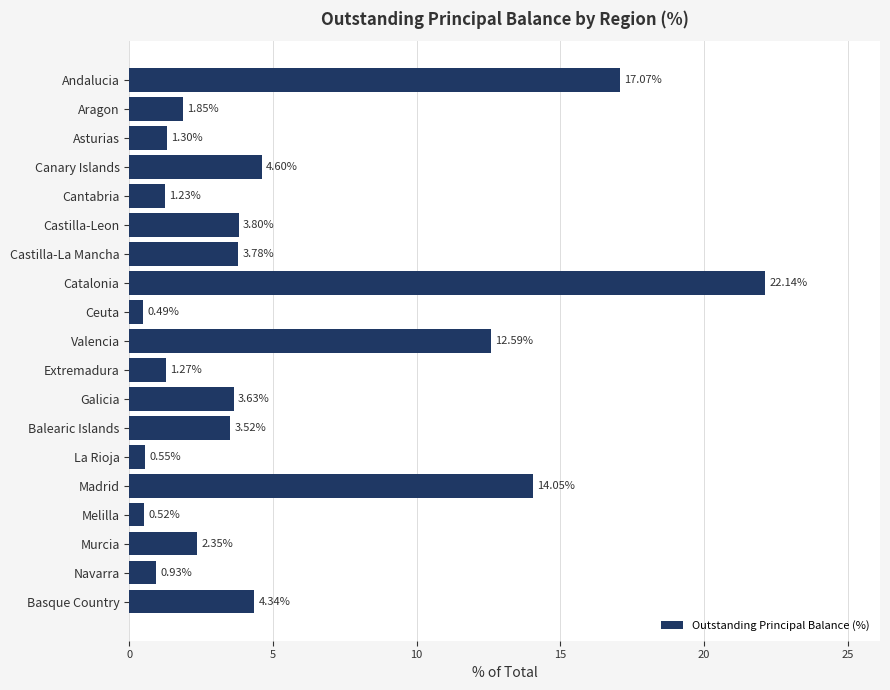

Where is the data nearest to the value 11?

Valencia